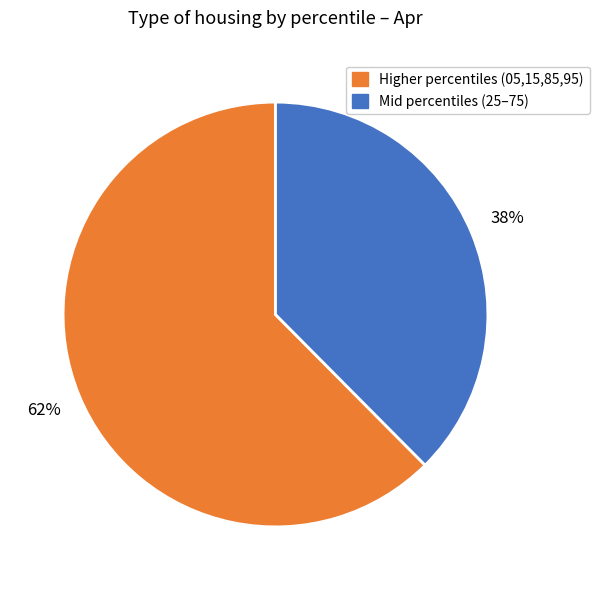

Count the number of slices in the pie.

2